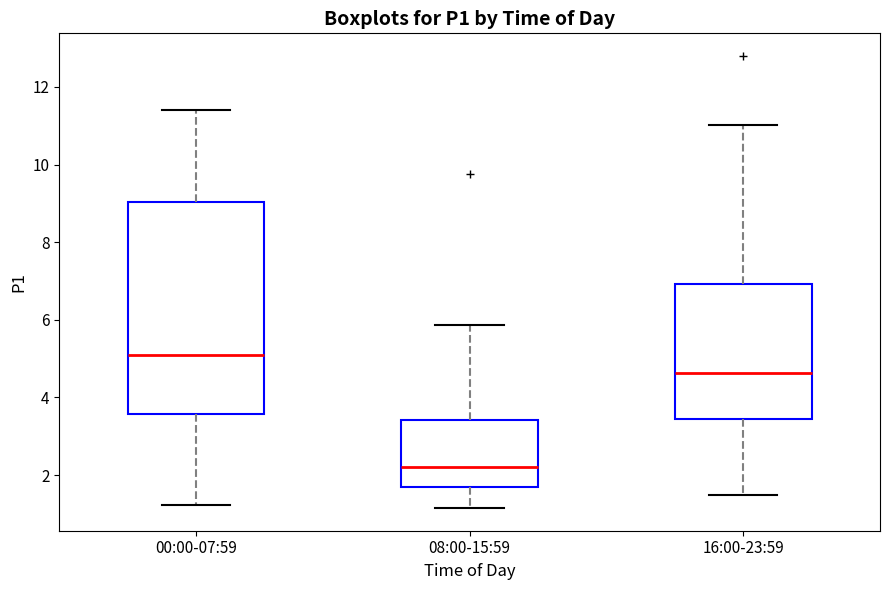

Reading left to right, transcribe this box plot: for each box, give where its median line is, the range the box spans, and where its two whiskers end, as read against the y-axis. The values are not printed on the chart, so give them approximately, as read against the axis.

00:00-07:59: median 5.2, box 3.6 to 9.0, whiskers 1.2 to 11.4
08:00-15:59: median 2.2, box 1.8 to 3.4, whiskers 1.2 to 5.8
16:00-23:59: median 4.6, box 3.4 to 7.0, whiskers 1.4 to 11.0